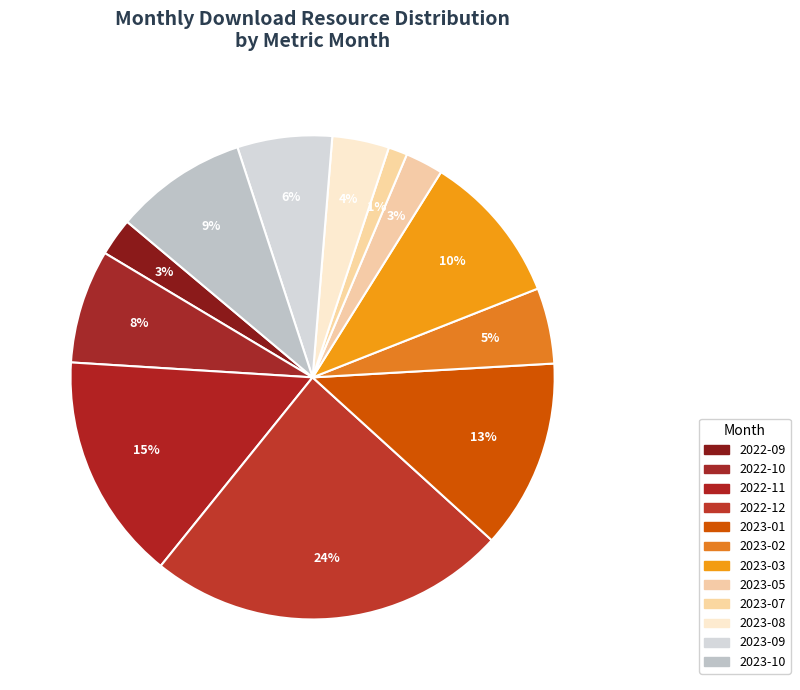

How many slices are in this pie chart?

12